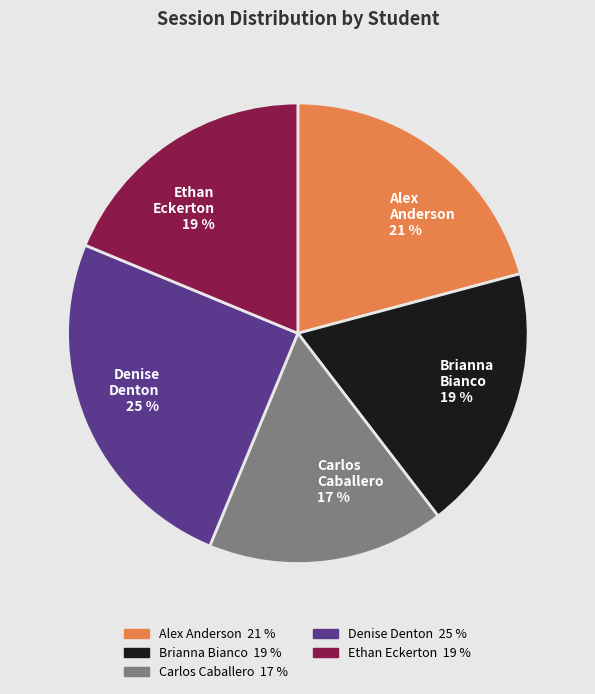

Is the sum of Denise Denton 25 % and Ethan Eckerton 19 % greater than half?

No